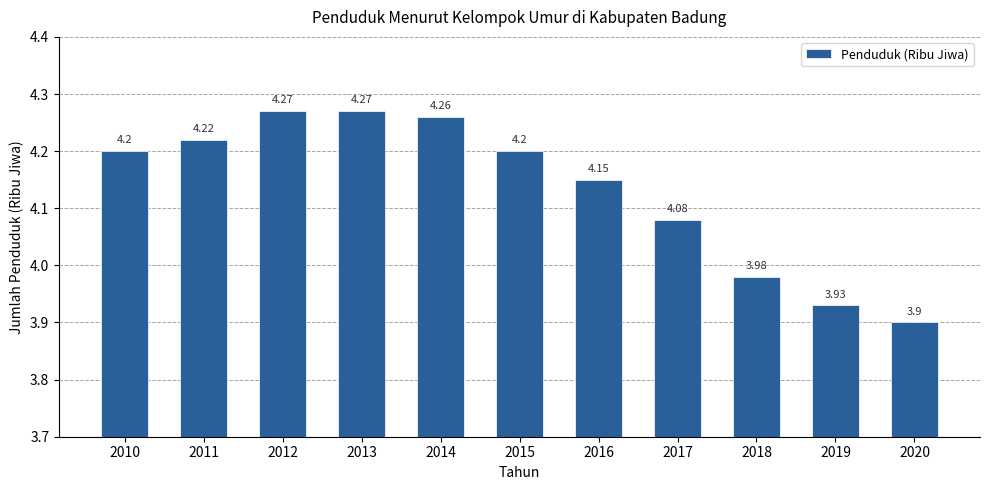

Are the bars grouped side by side (vs. stacked)?

No